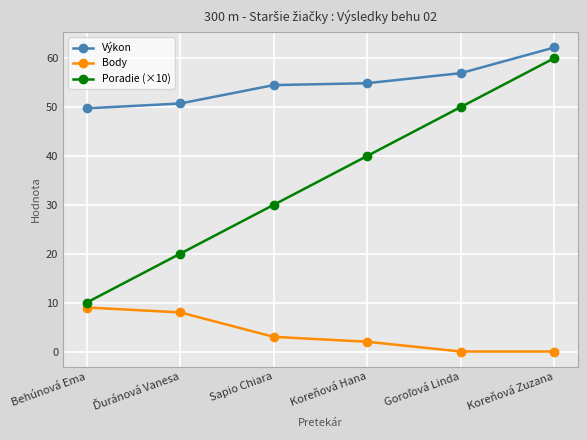

True or false: Body and Poradie (×10) intersect in this chart.

False